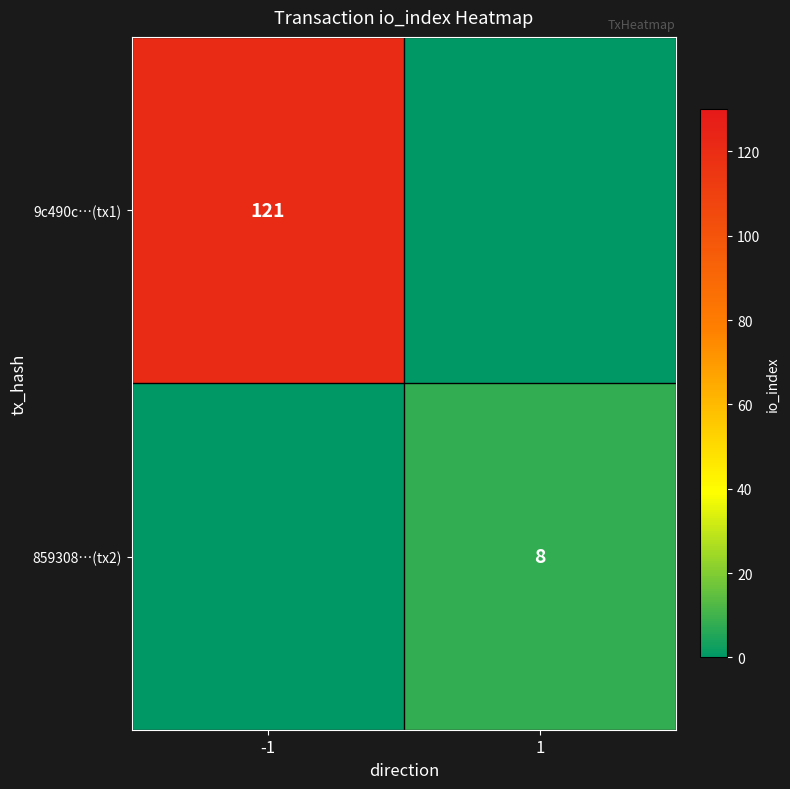

Is it true that 859308…(tx2) equals 14 at 1?

False